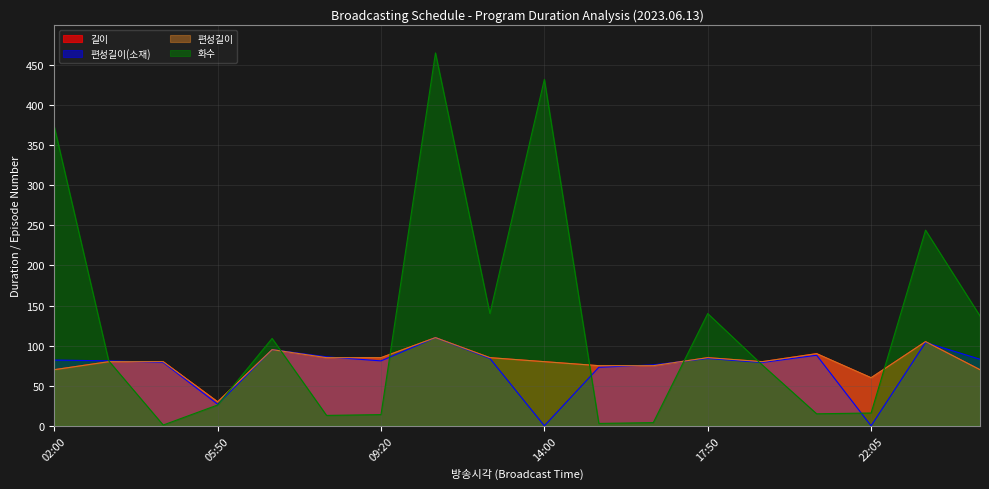

Is the value of 화수 at 06:20 greater than the value of 편성길이 at 10:45?

No